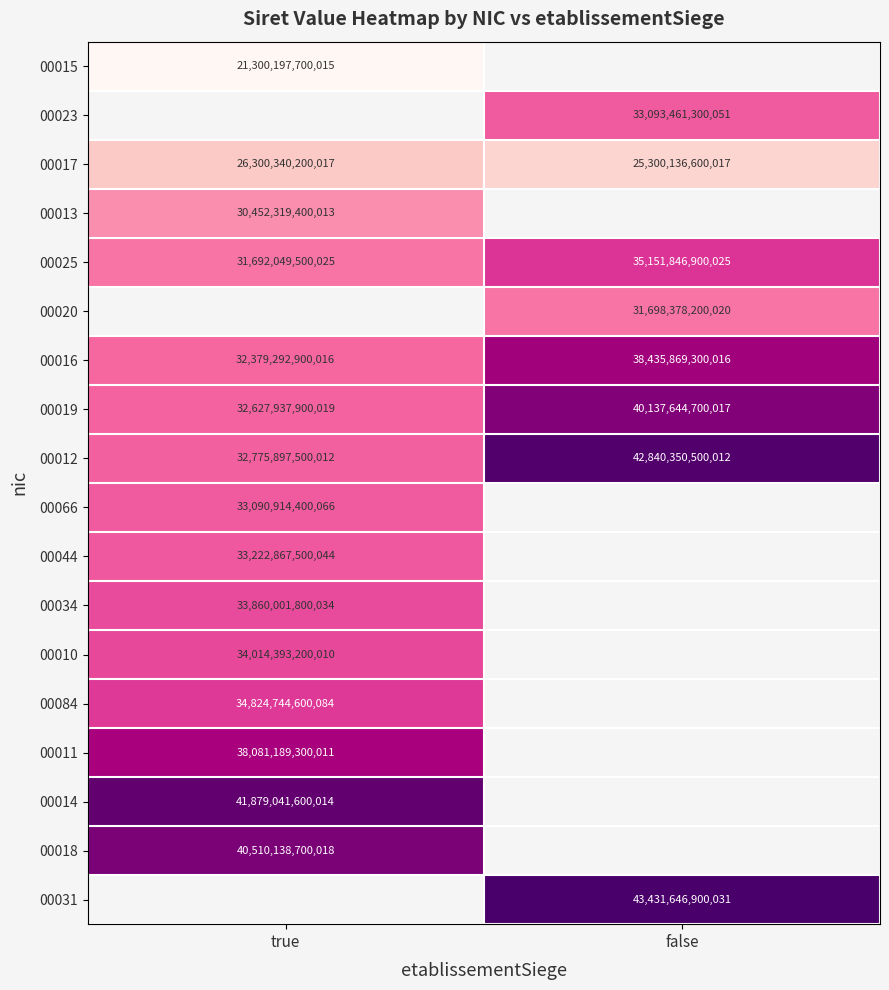

The 00017 series shows 7945424613405 at true. True or false?

False